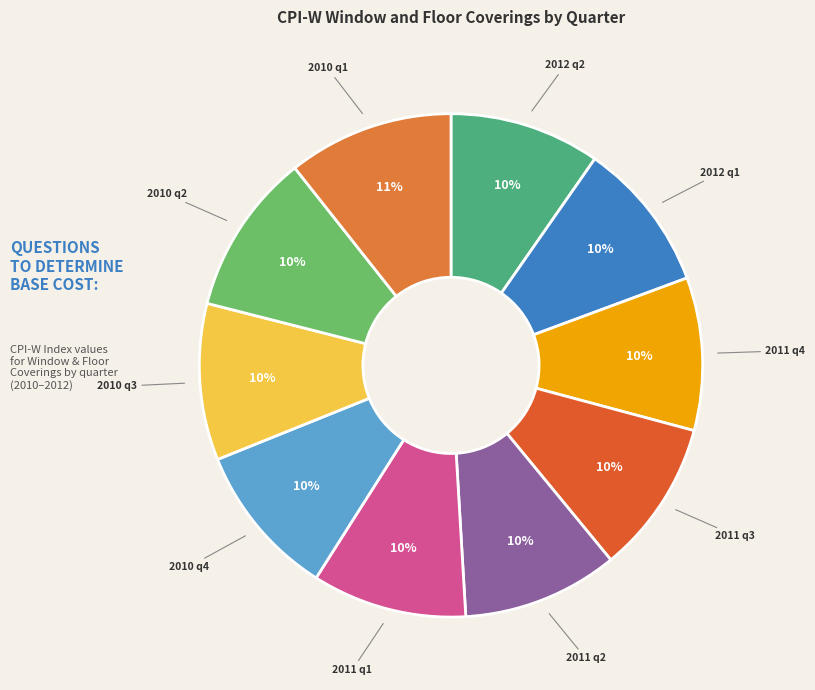

Is 2011 q2 the majority of the pie?

No